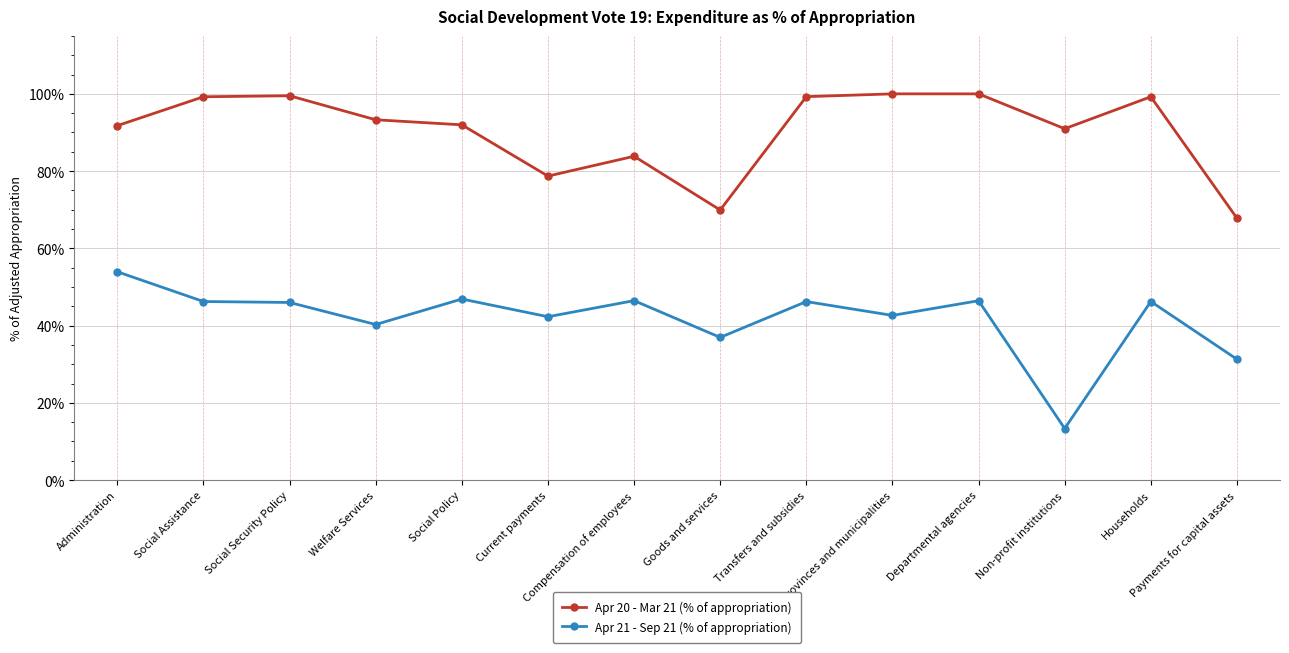

How many series are shown in this chart?

2